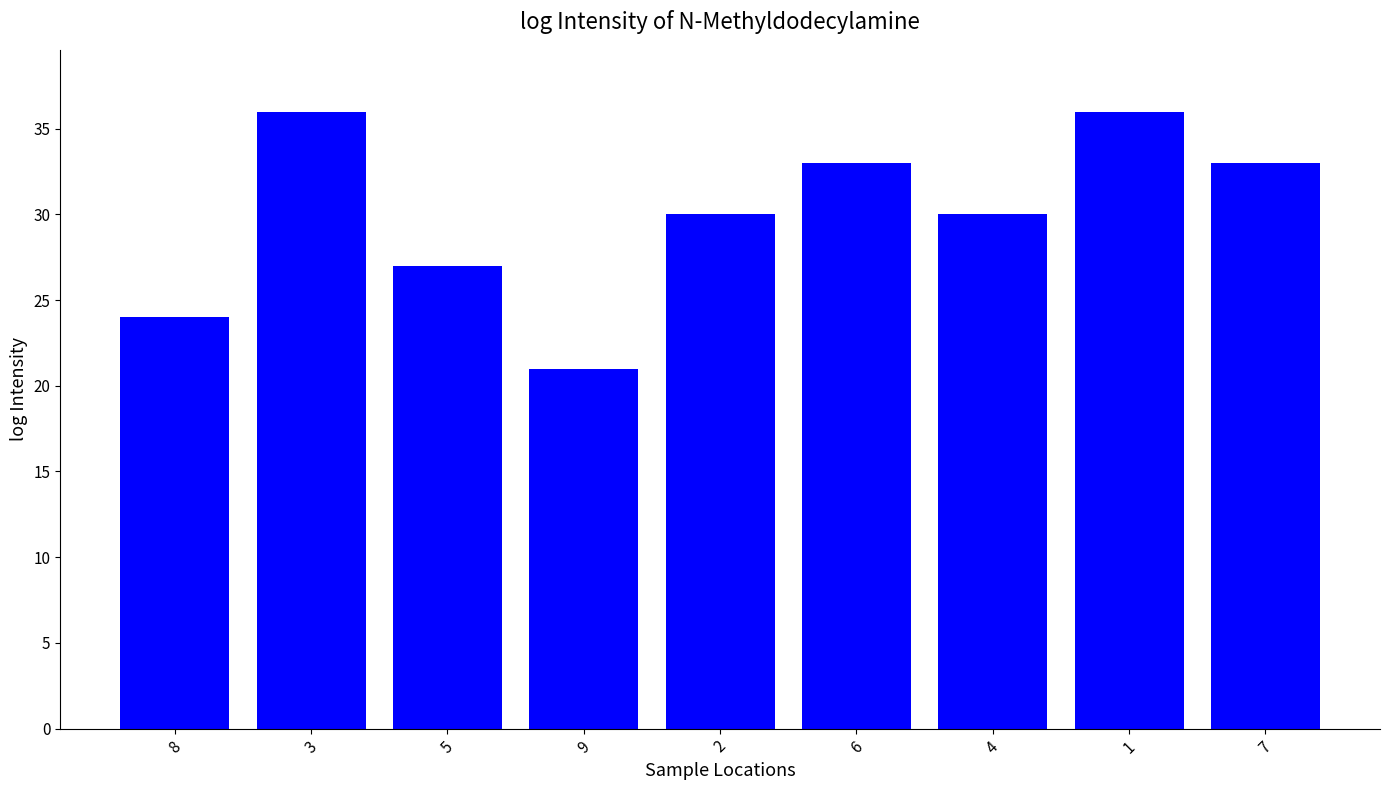

What is the sum of all values?

270